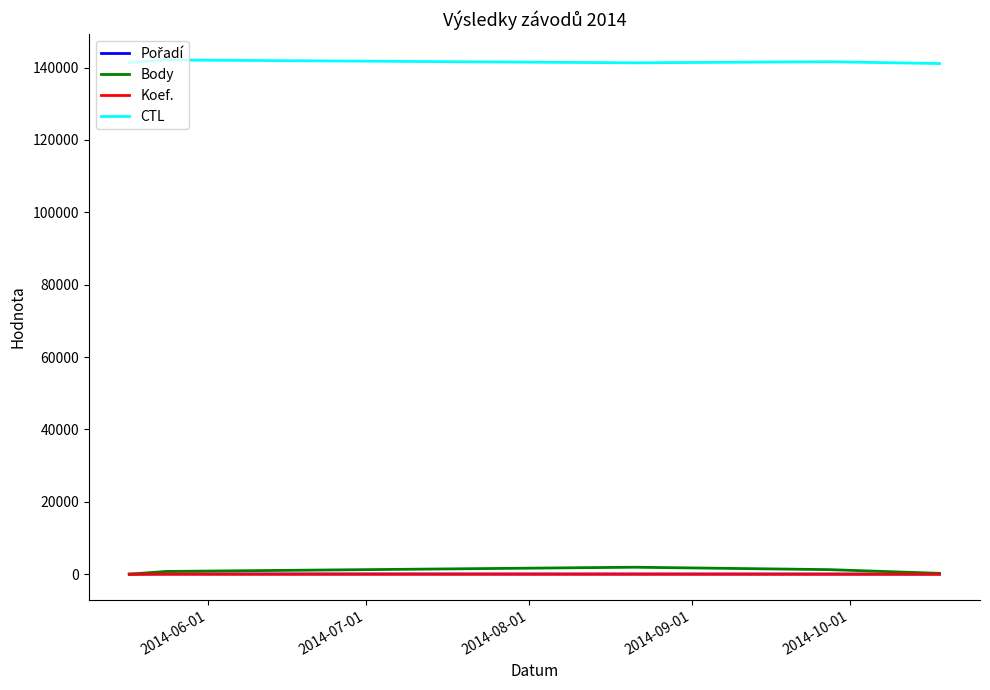

True or false: CTL and Body intersect in this chart.

False